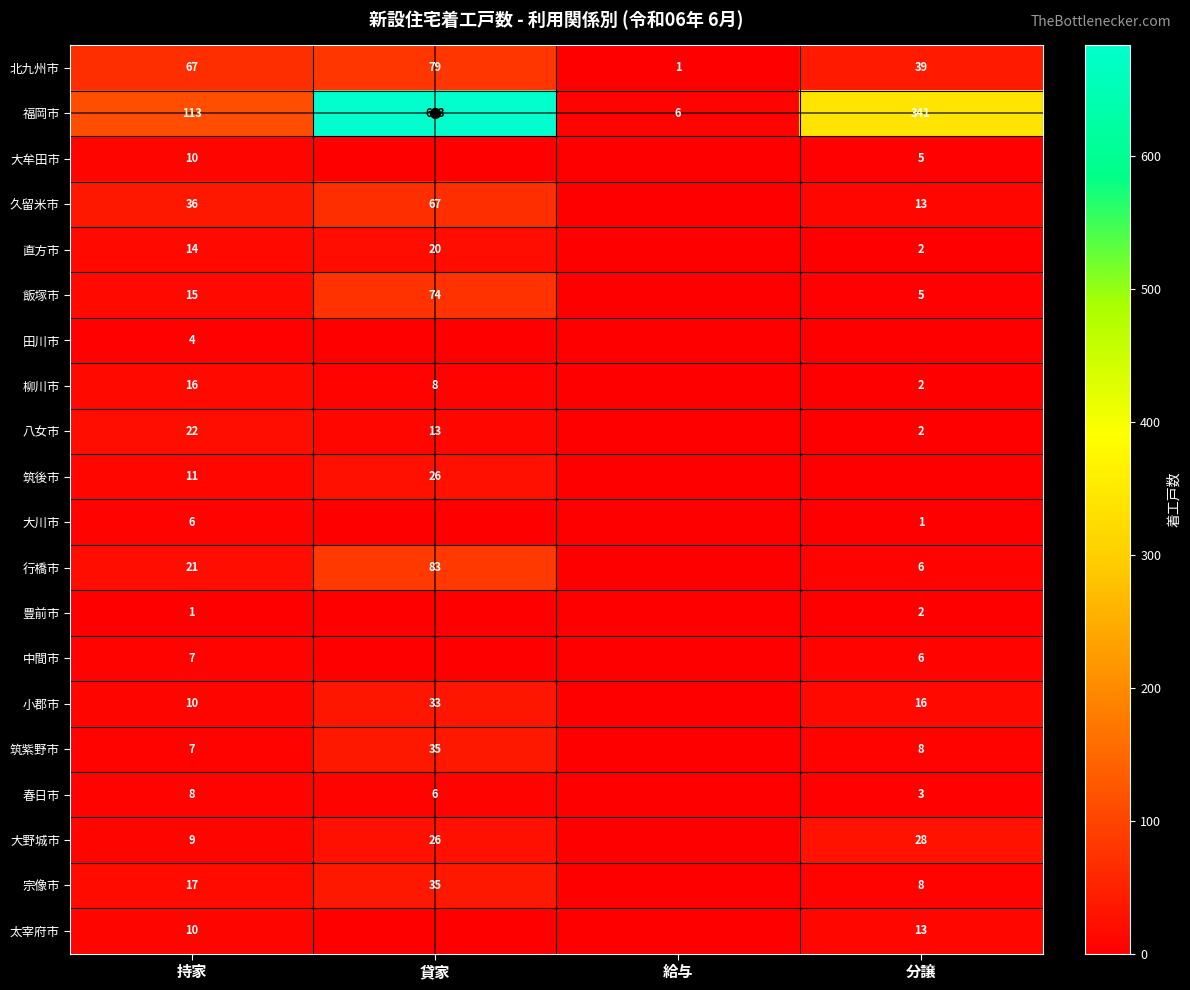

What is the sum of the 北九州市 values at 持家 and 給与?

68